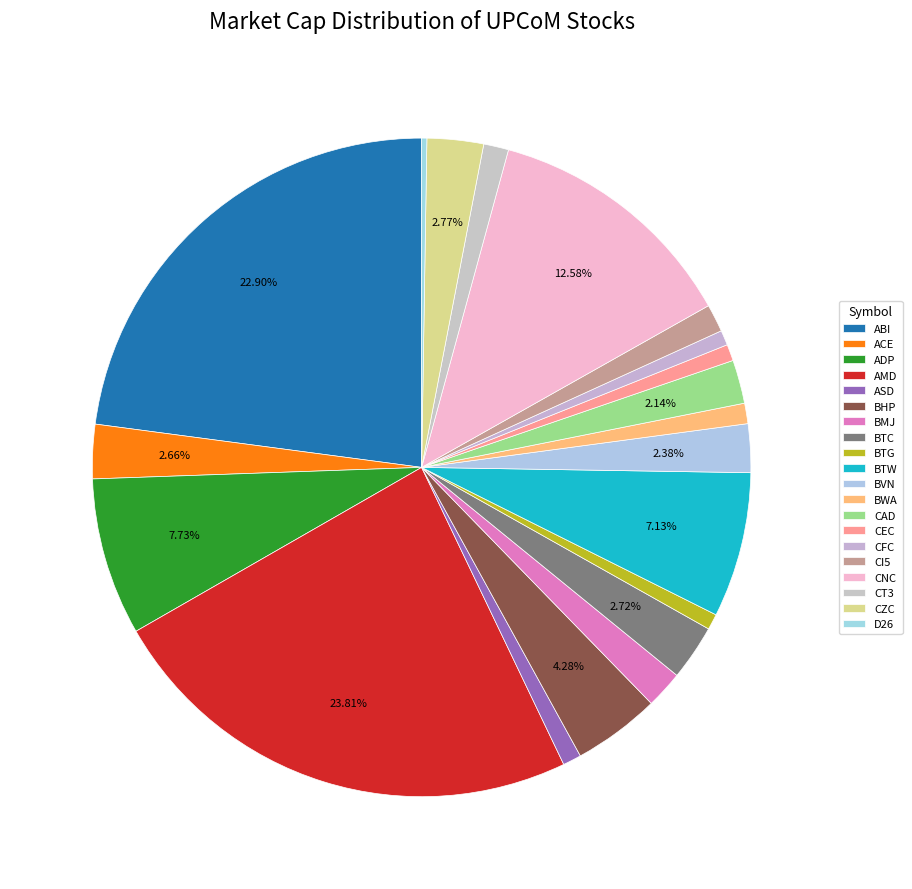

To the nearest percent, what portion does CI5 represent?

1%